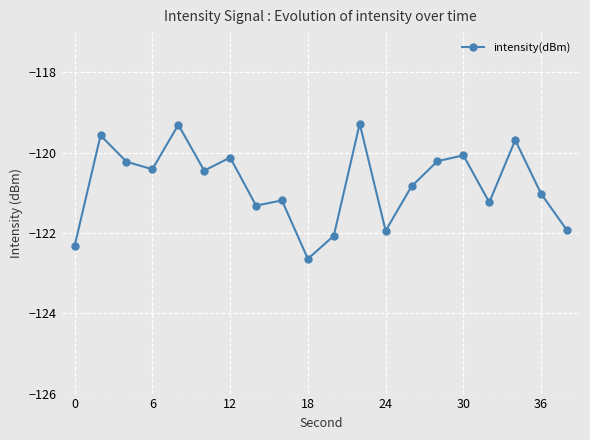

Reading right to left, transcribe all the data shown in this chart.

-121.9	-121.0	-119.7	-121.2	-120.1	-120.2	-120.8	-121.9	-119.3	-122.1	-122.6	-121.2	-121.3	-120.1	-120.4	-119.3	-120.4	-120.2	-119.6	-122.3